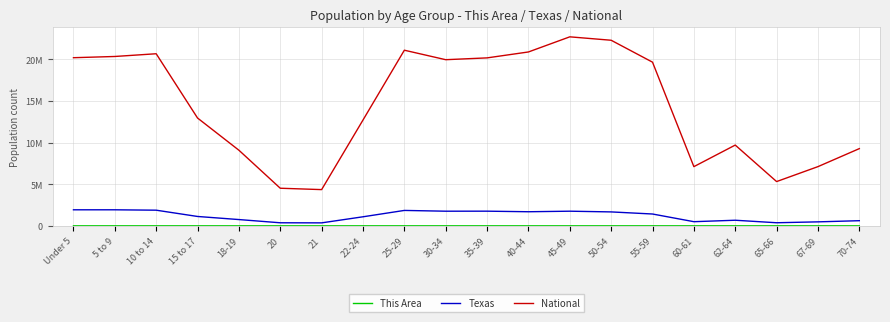

At which label does National reach its peak?

45-49